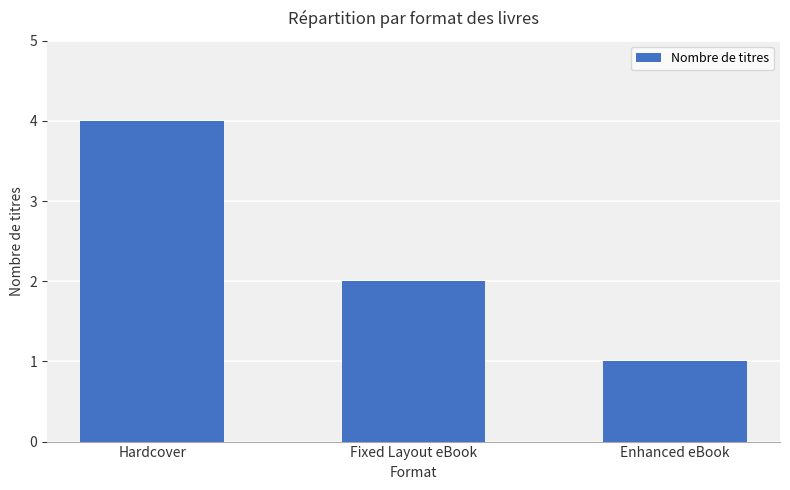

How many data points are less than 2?

1